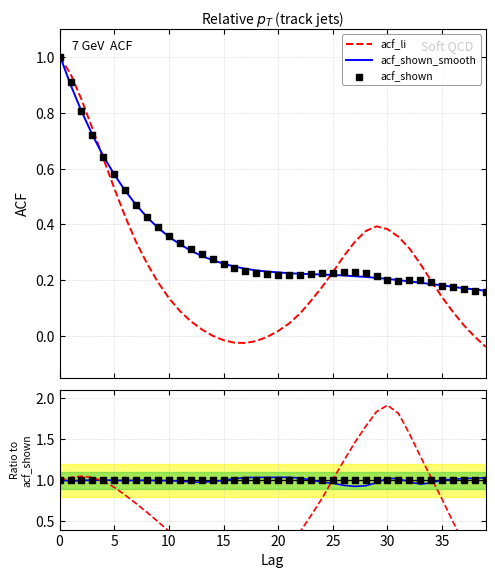

At how many categories does at least one series exceed 0?

40